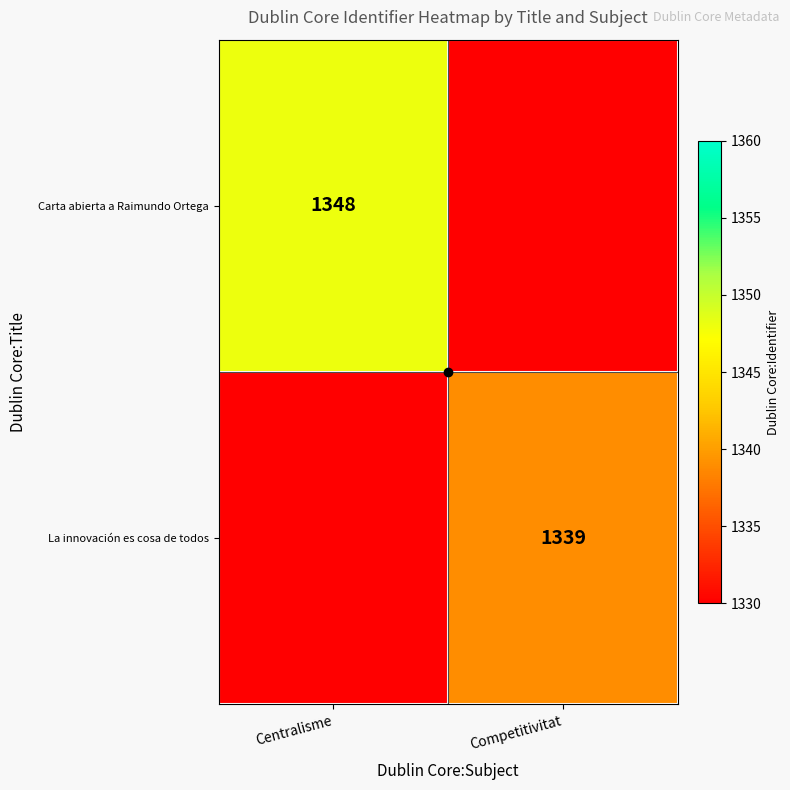

Which has a higher value, Competitivitat or Centralisme?

Centralisme